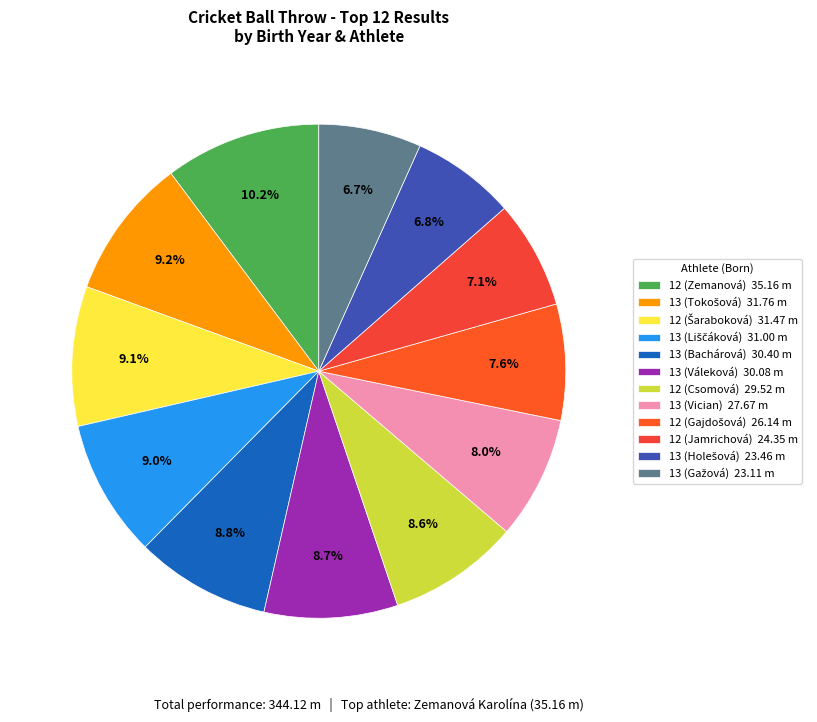

Is 12 (Csomová) the majority of the pie?

No